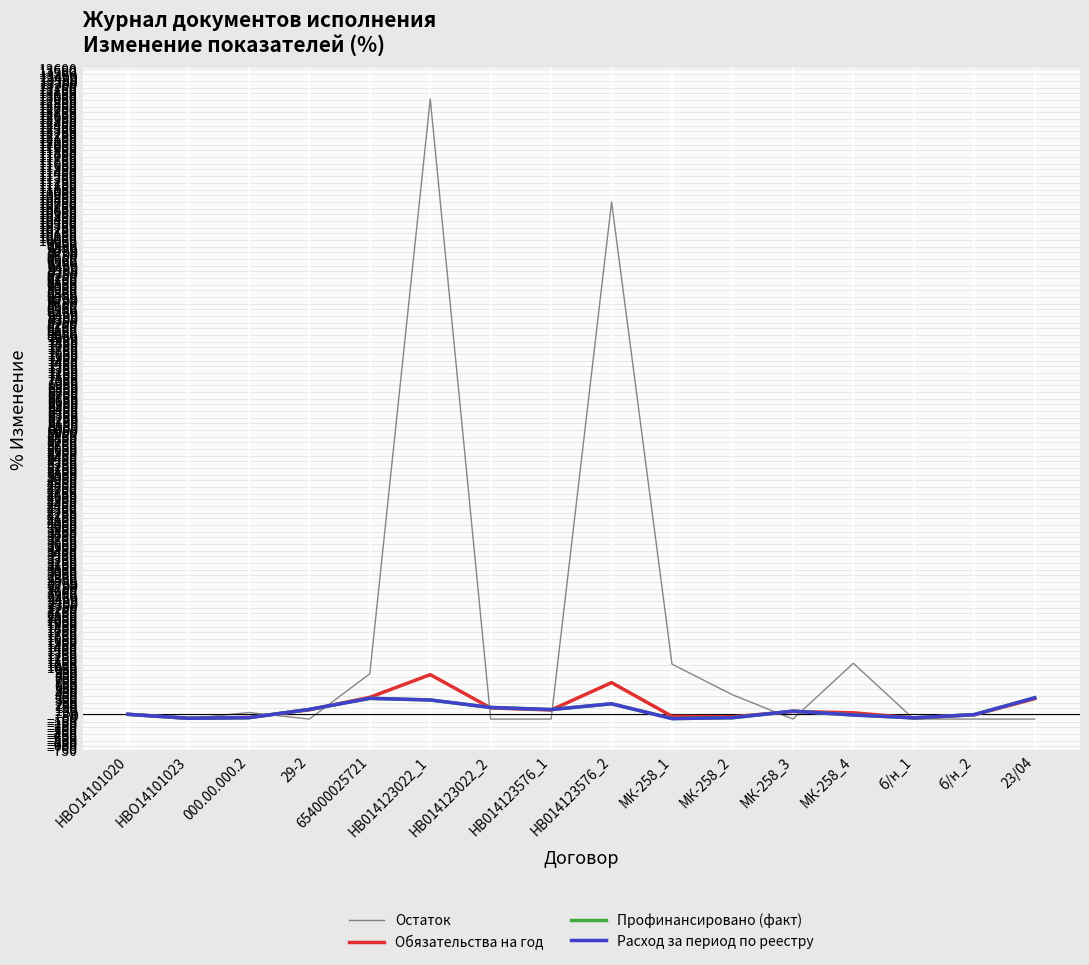

How many values in Остаток are below zero?

8